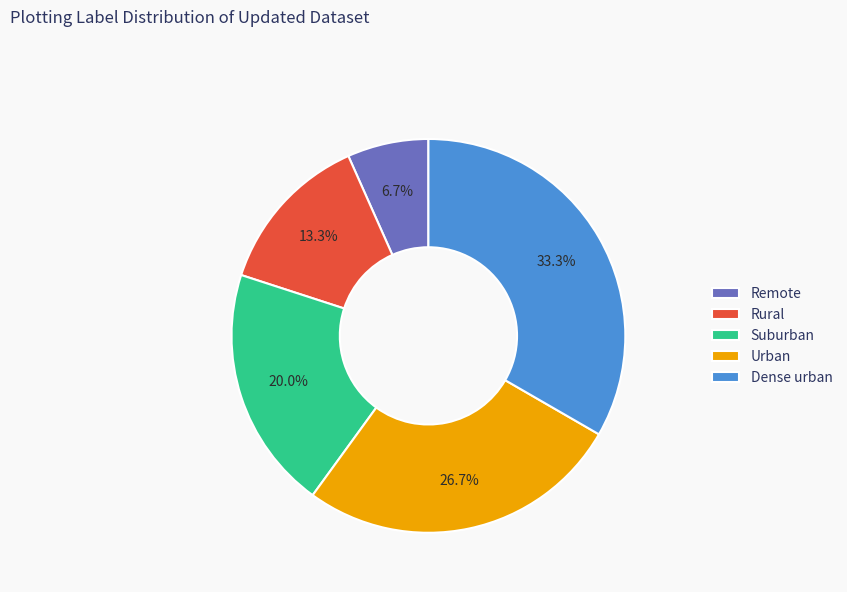

Does Urban account for over 50% of the chart?

No